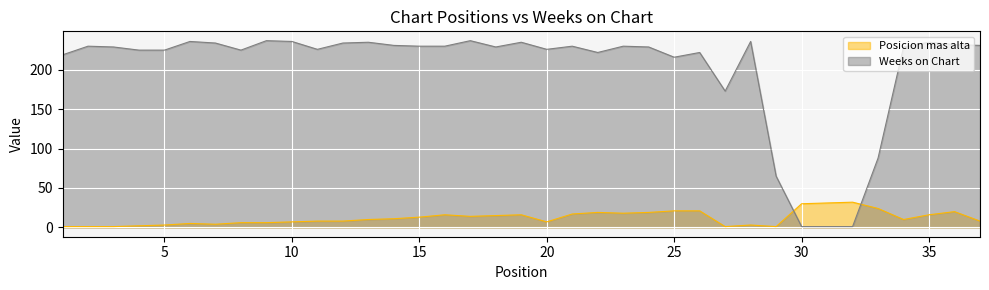

Is it true that Posicion mas alta equals 13 at 15?

True